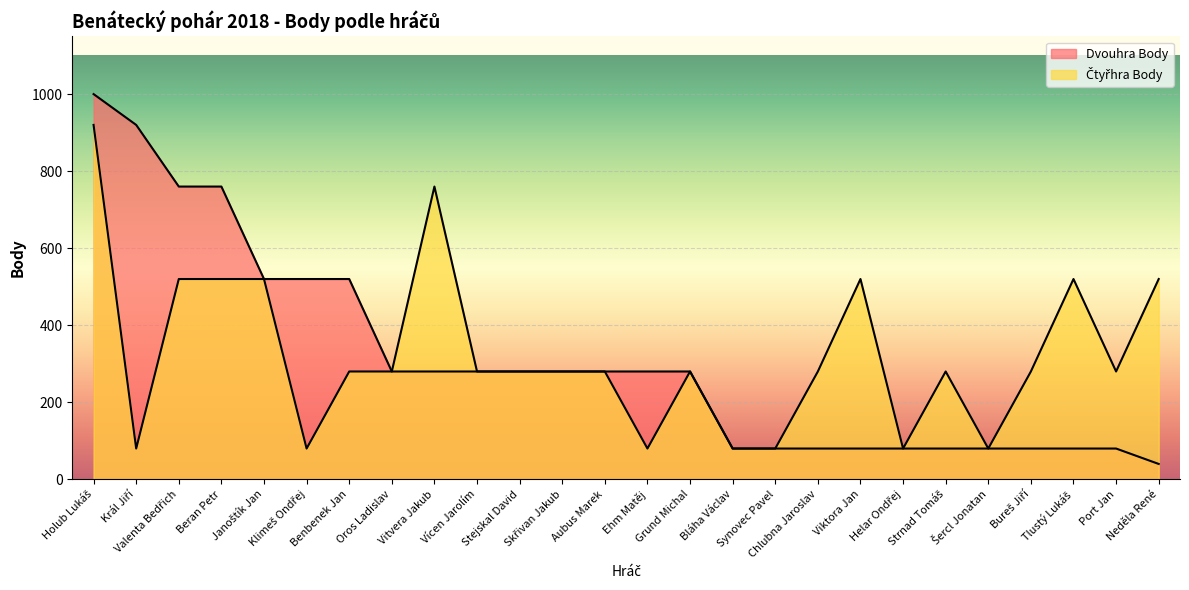

What is the maximum value shown in the chart?

1000